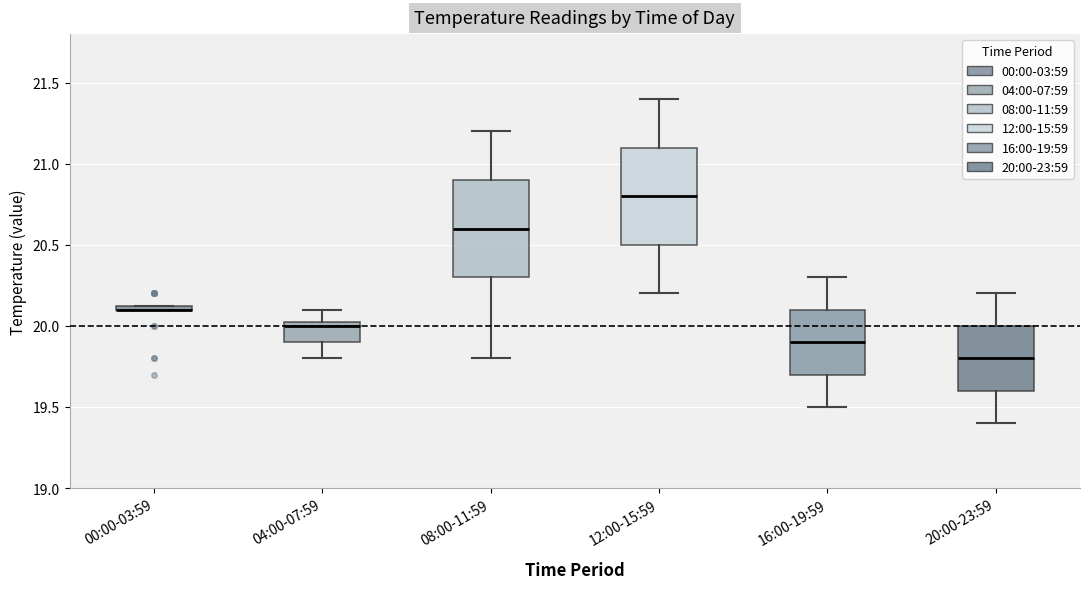

Where does the upper whisker of the box for 08:00-11:59 end on the y-axis? The values are not printed on the chart, so give them approximately, as read against the axis.

21.20